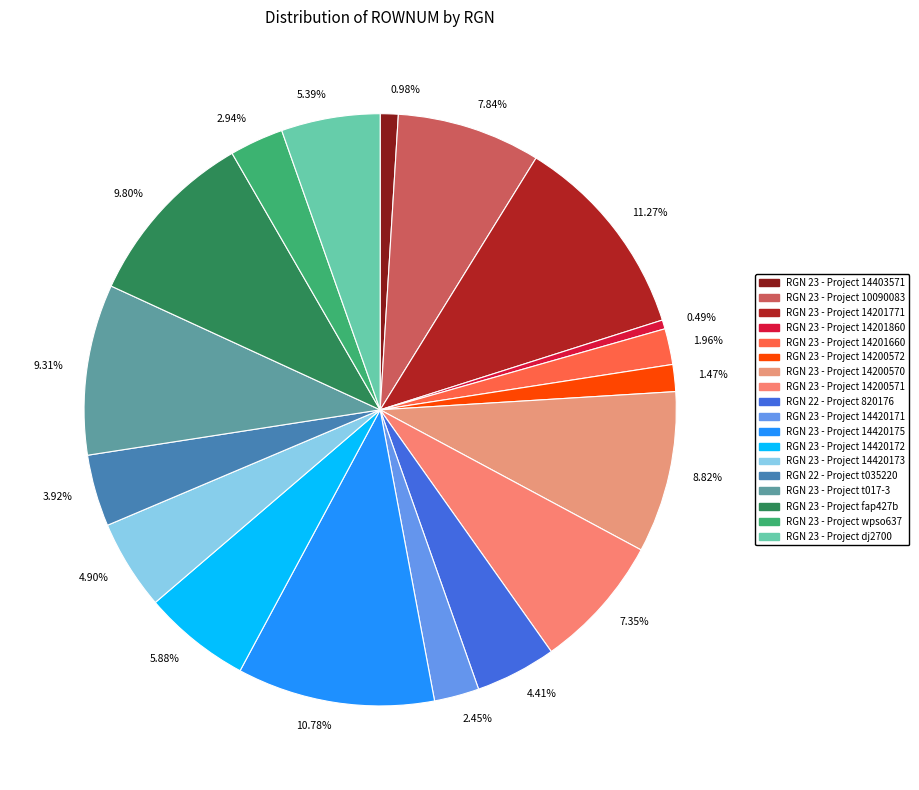

Between 1.47% and 11.27%, which is larger?

11.27%